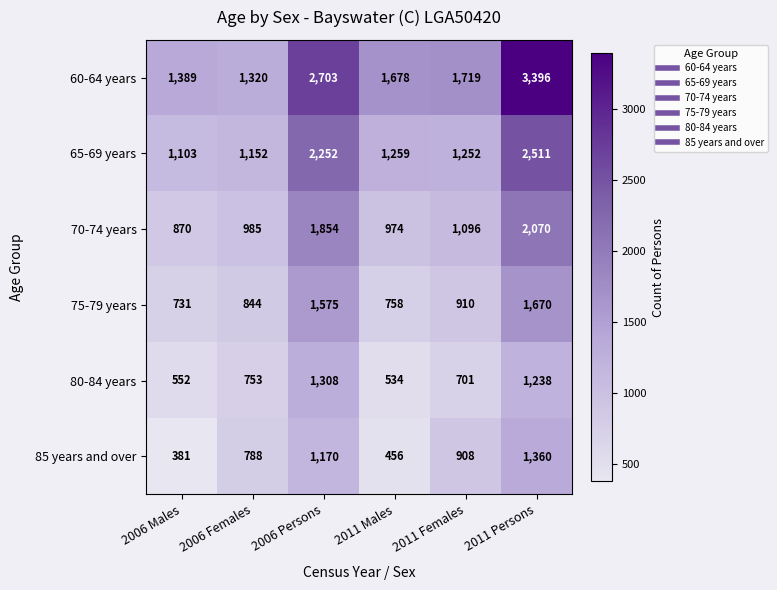

What is the average value of the 70-74 years series?

1308